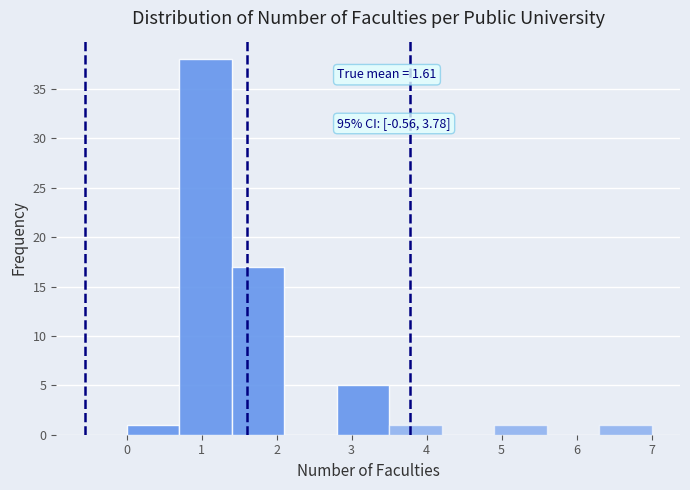

Over which range of the x-axis is the bar tallest?

0.7 to 1.4